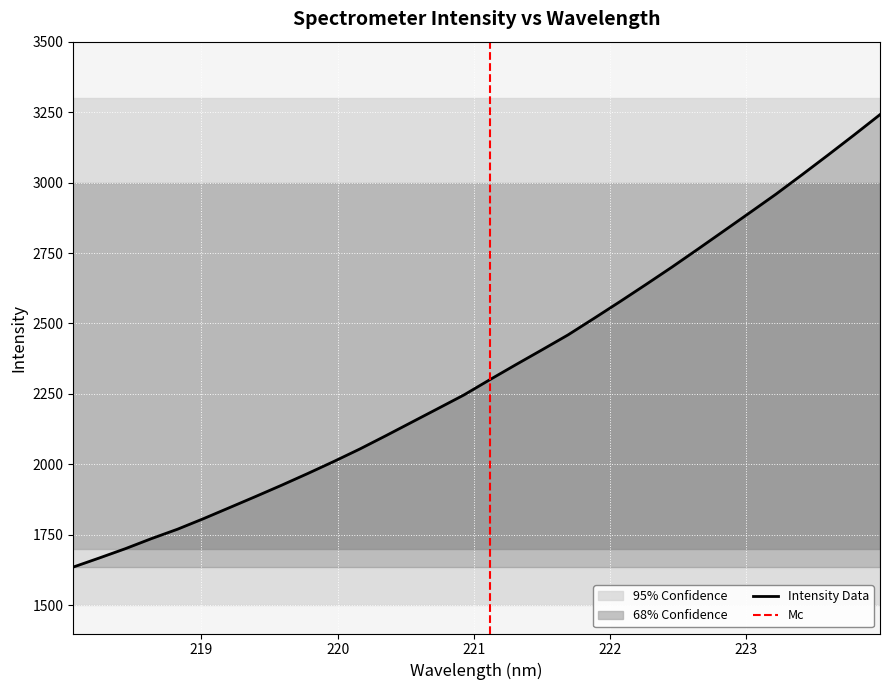

How many lines are shown in the chart?

1